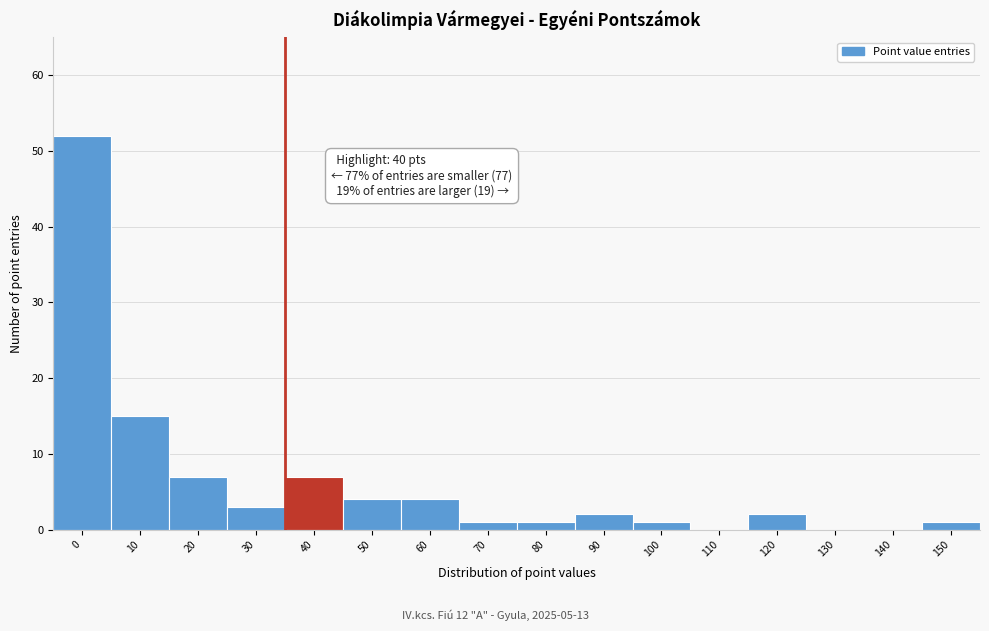

Reading left to right, transcribe all the data shown in this chart.

0=52	10=15	20=7	30=3	40=7	50=4	60=4	70=1	80=1	90=2	100=1	110=0	120=2	130=0	140=0	150=1